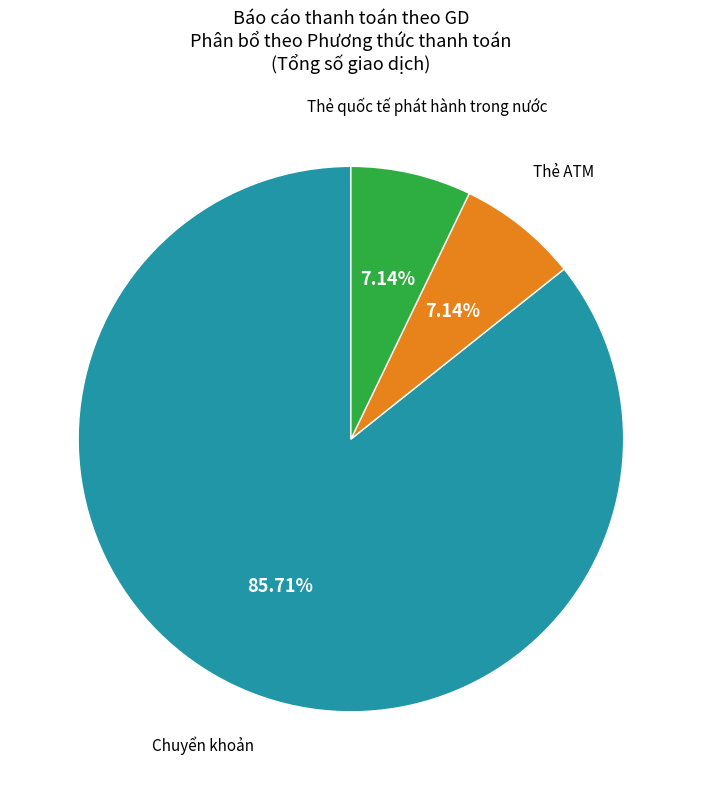

Which category has the smallest portion of the pie?

Thẻ ATM